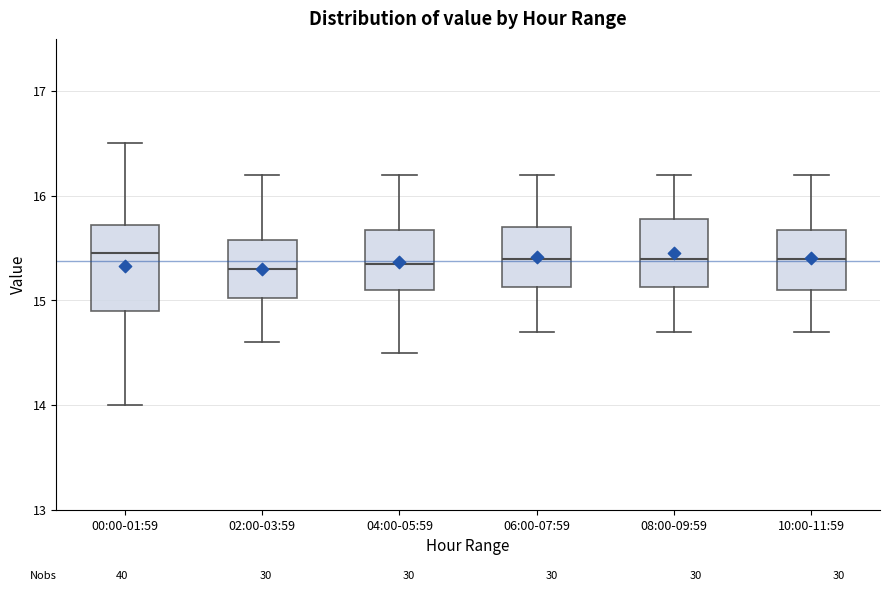

Reading left to right, read every box against the y-axis: the position of its median line, the range the box covers, and the ends of its whiskers. The values are not printed on the chart, so give them approximately, as read against the axis.

00:00-01:59: median 15.5, box 14.9 to 15.7, whiskers 14.0 to 16.5
02:00-03:59: median 15.3, box 15.0 to 15.6, whiskers 14.6 to 16.2
04:00-05:59: median 15.4, box 15.1 to 15.7, whiskers 14.5 to 16.2
06:00-07:59: median 15.4, box 15.1 to 15.7, whiskers 14.7 to 16.2
08:00-09:59: median 15.4, box 15.1 to 15.8, whiskers 14.7 to 16.2
10:00-11:59: median 15.4, box 15.1 to 15.7, whiskers 14.7 to 16.2